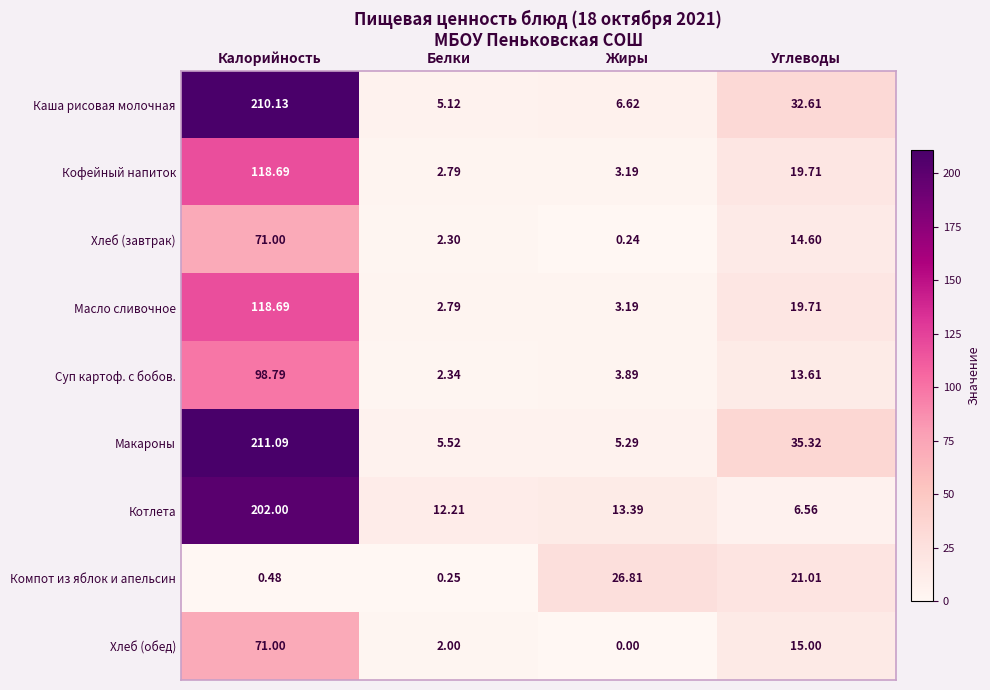

At which category is the sum across all series the highest?

Калорийность